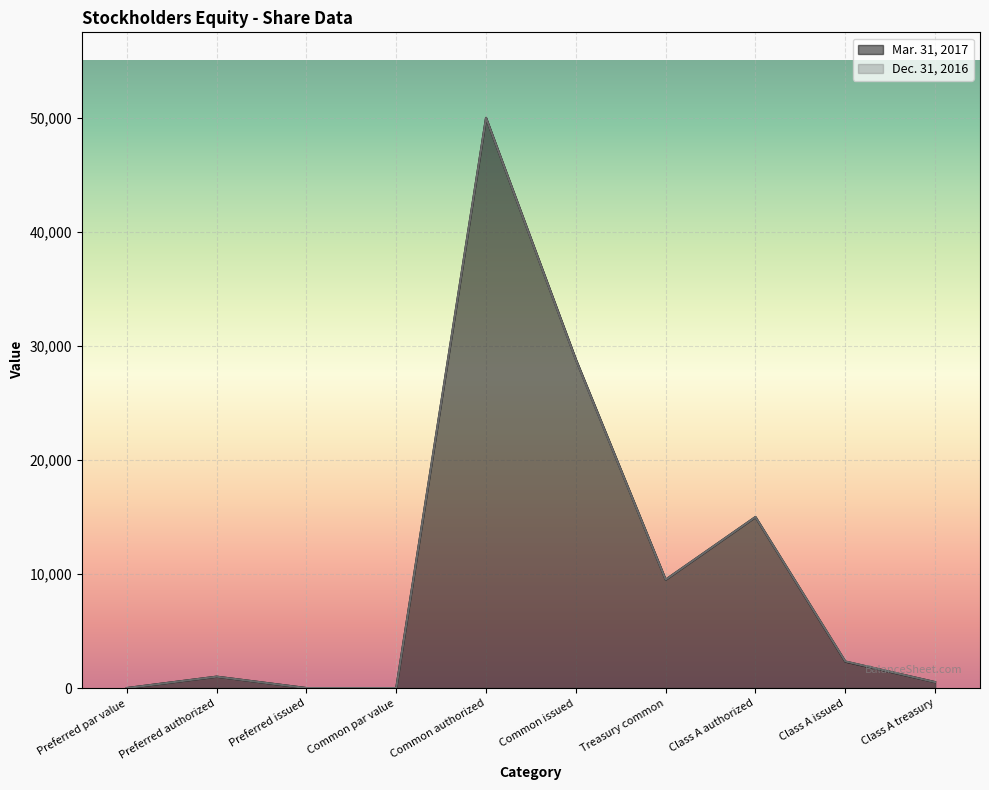

What is the difference between the maximum and minimum values in the Mar. 31, 2017 series?

50000